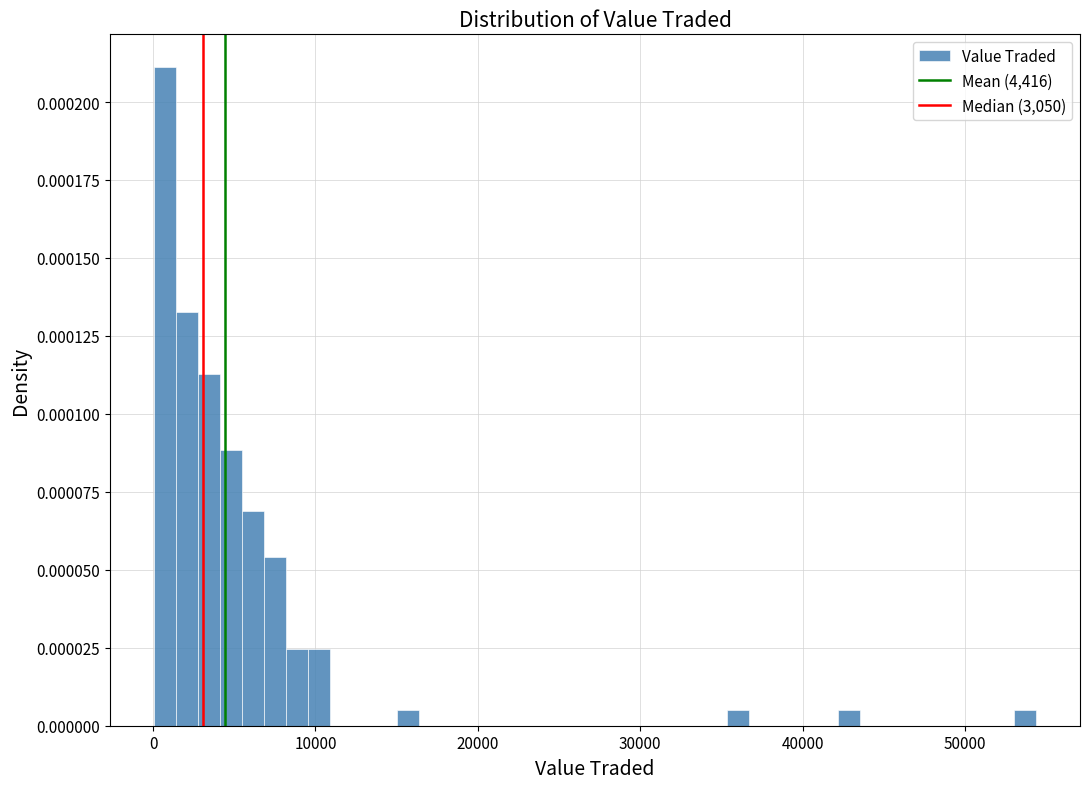

Around what value on the x-axis is the tallest bar? Give the approximate position of its centre, as read against the axis.

1000